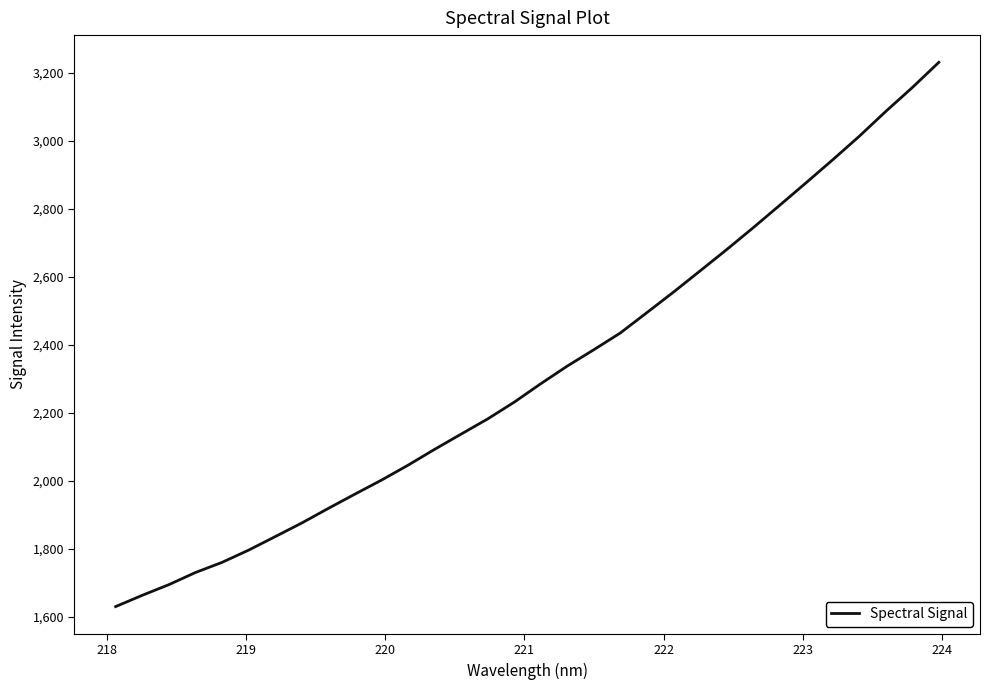

What is the minimum value shown in the chart?

1630.5